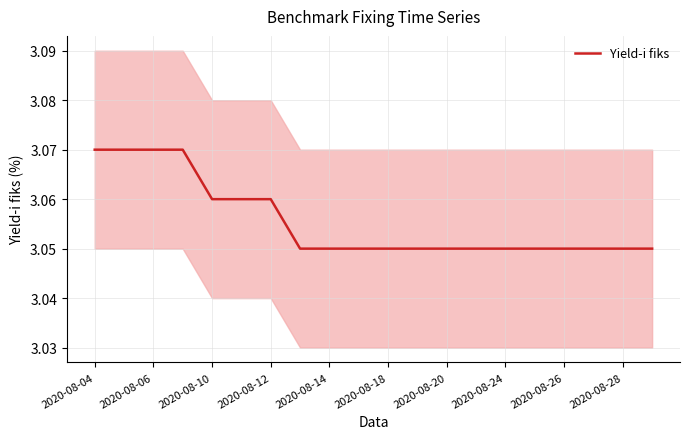

Which has a higher value, 2020-08-20 or 2020-08-24?

2020-08-20